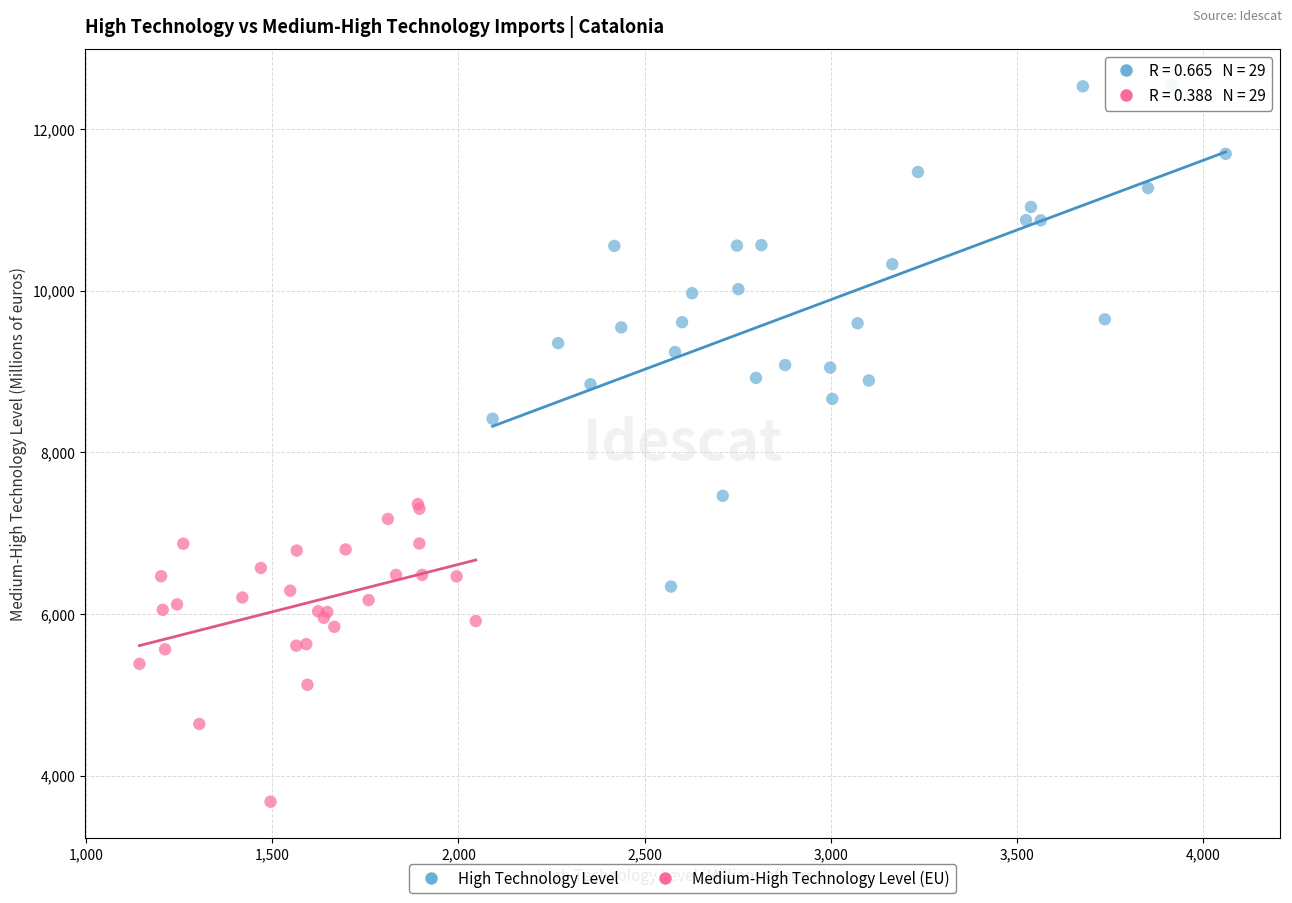

Which series reaches the minimum Y coordinate?

Medium-High Technology Level (EU)